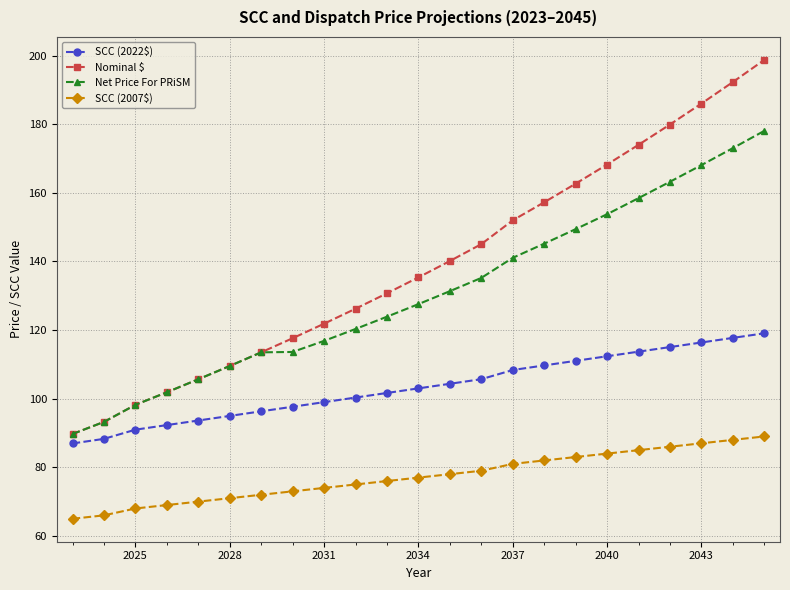

Does the chart display data point markers on the line(s)?

Yes